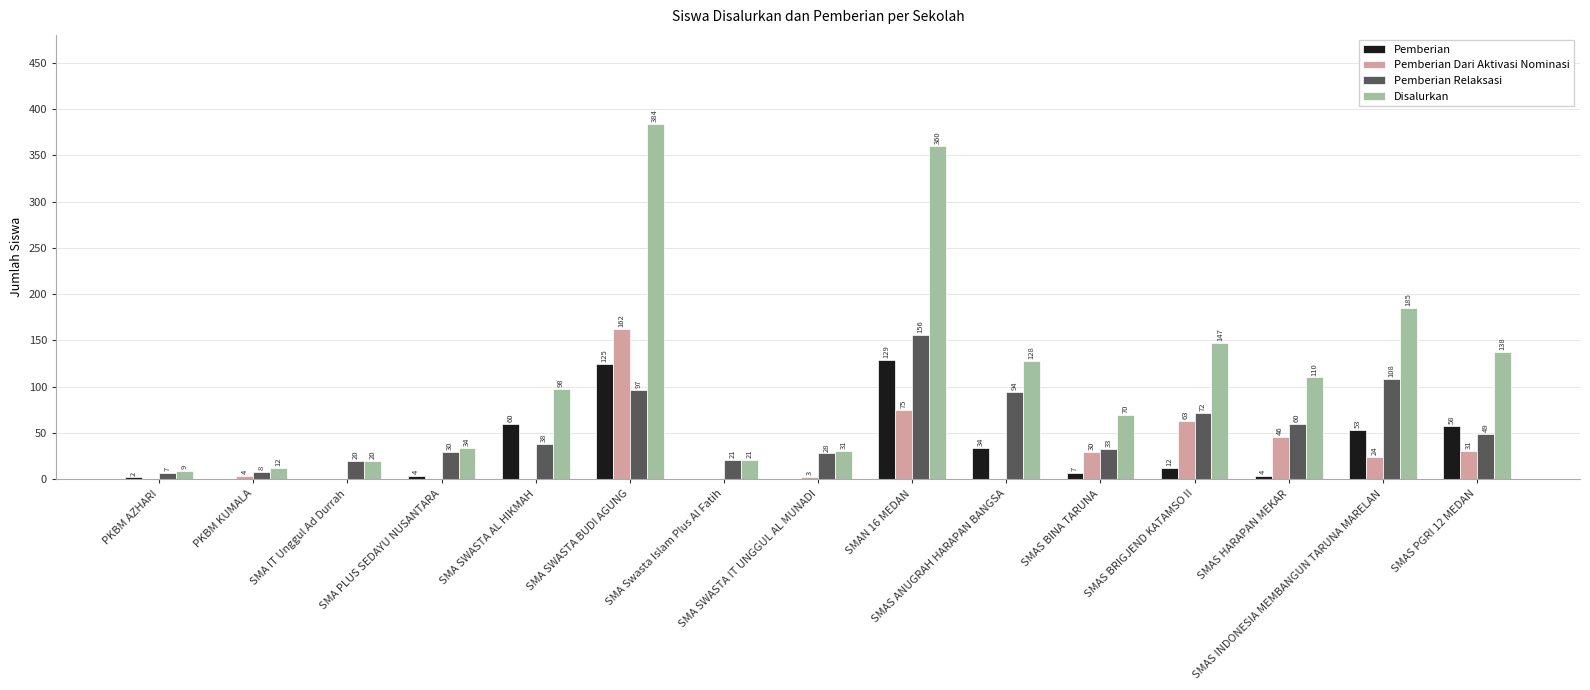

Which series has the largest total across all categories?

Disalurkan